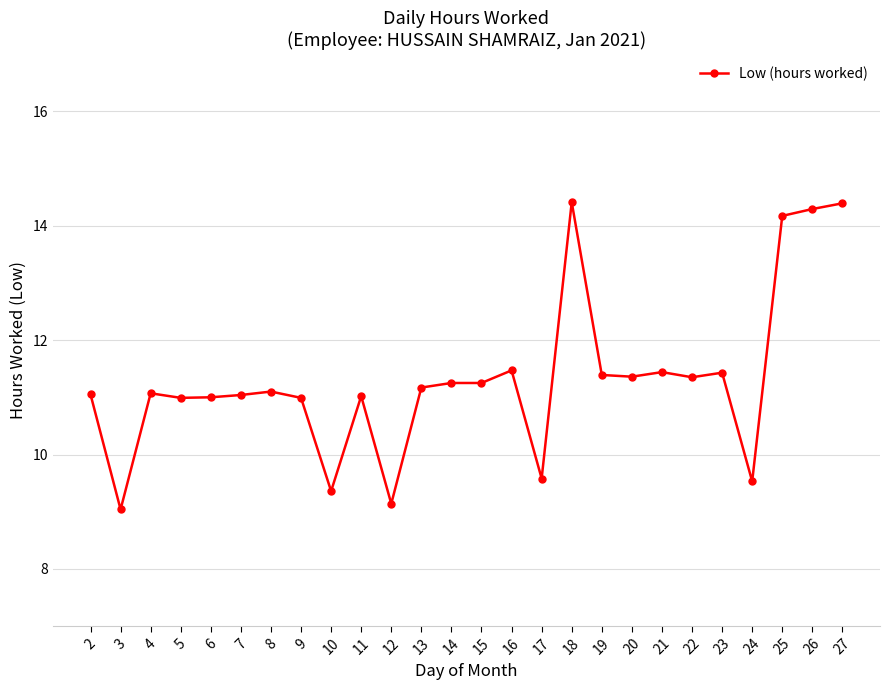

What is the value of the 26th point from the left?

14.4